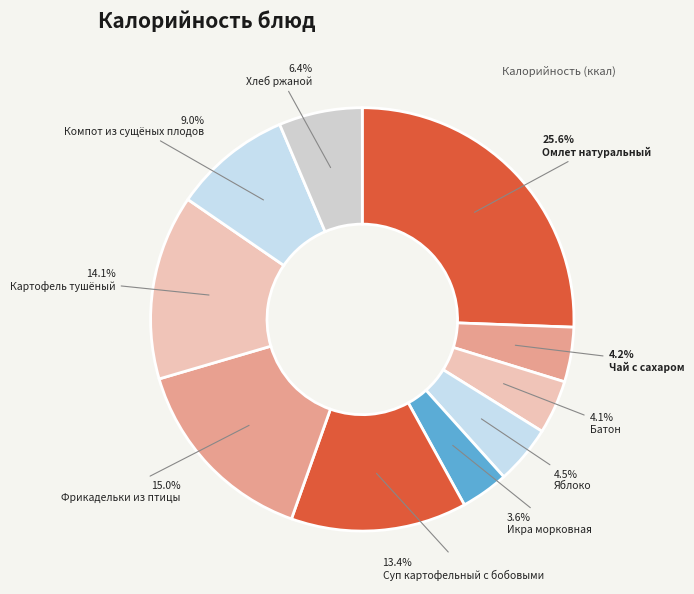

Does Батон represent more than half of the total?

No